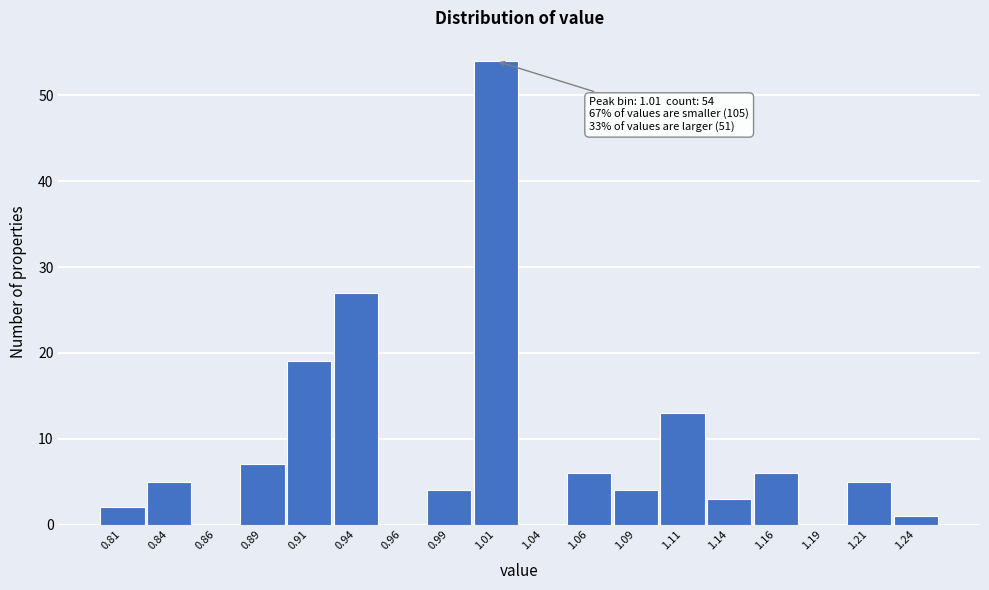

Over which range of the x-axis is the bar tallest?

1.000 to 1.025